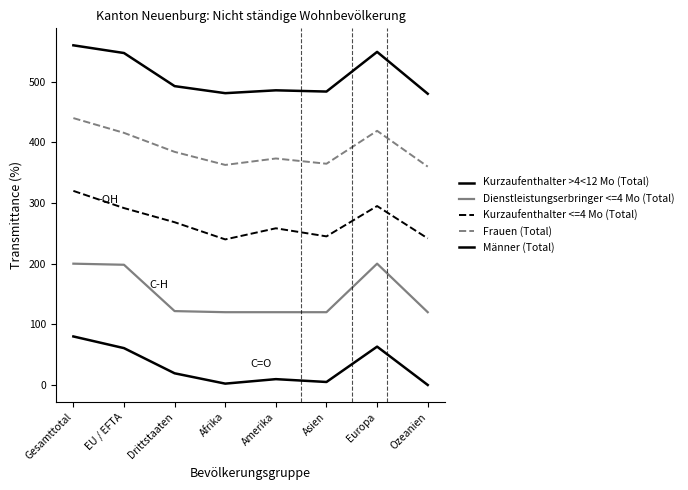

Does the chart have visible grid lines?

No